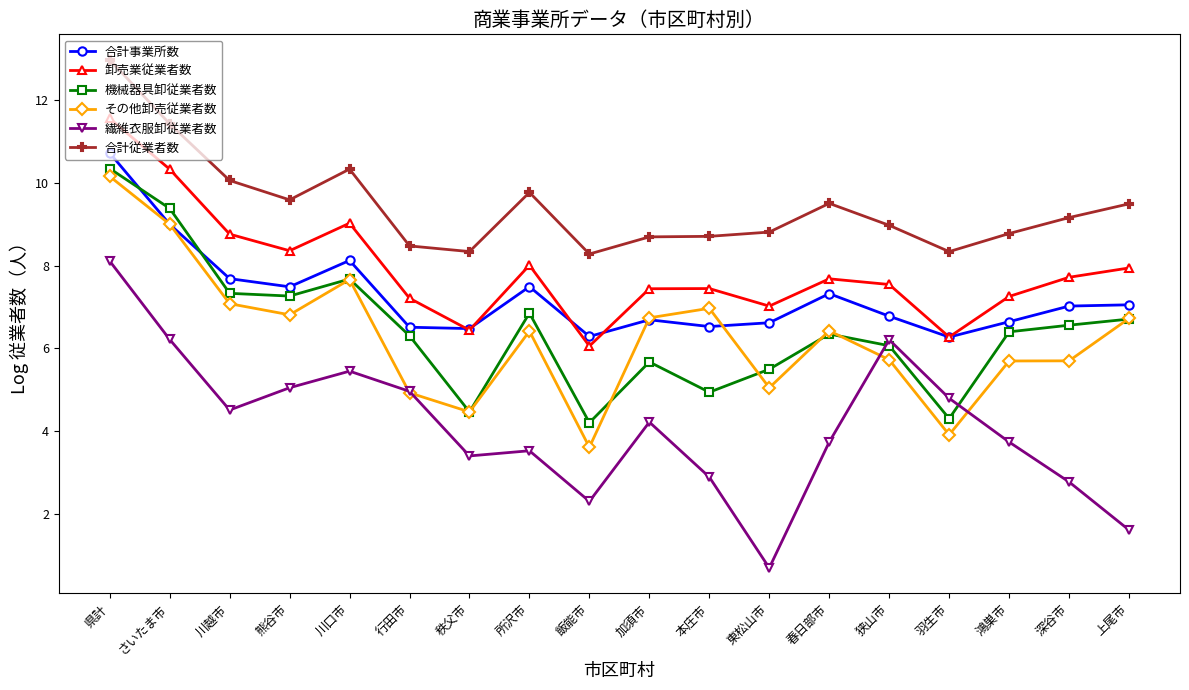

At which category does 卸売業従業者数 reach its first local peak?

川口市